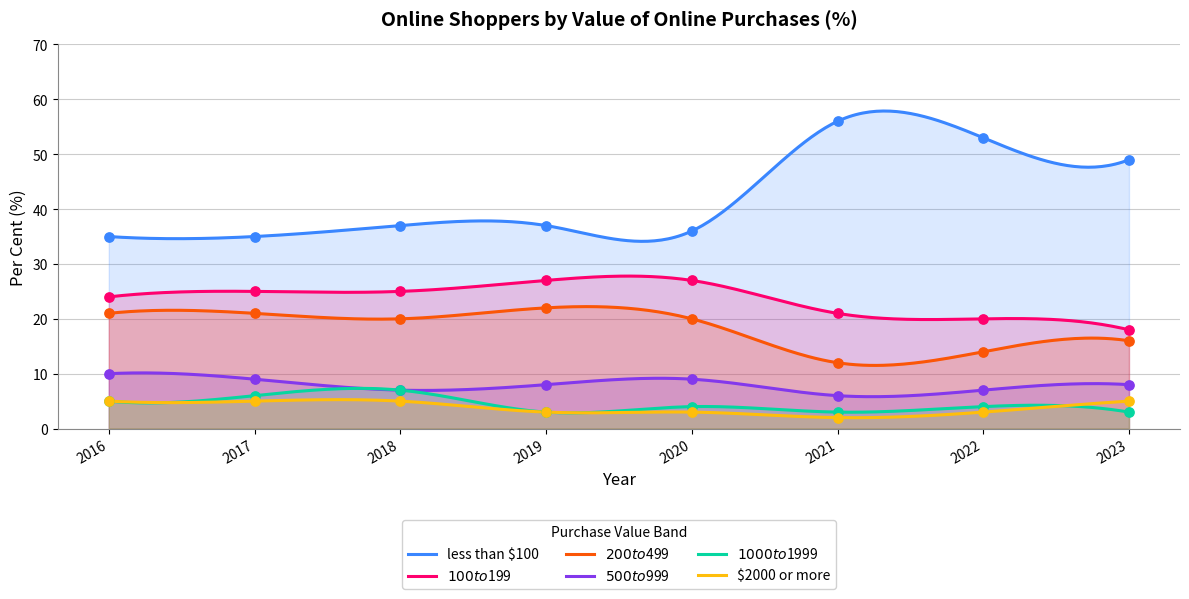

Which series reaches the minimum Y coordinate?

$2000 or more